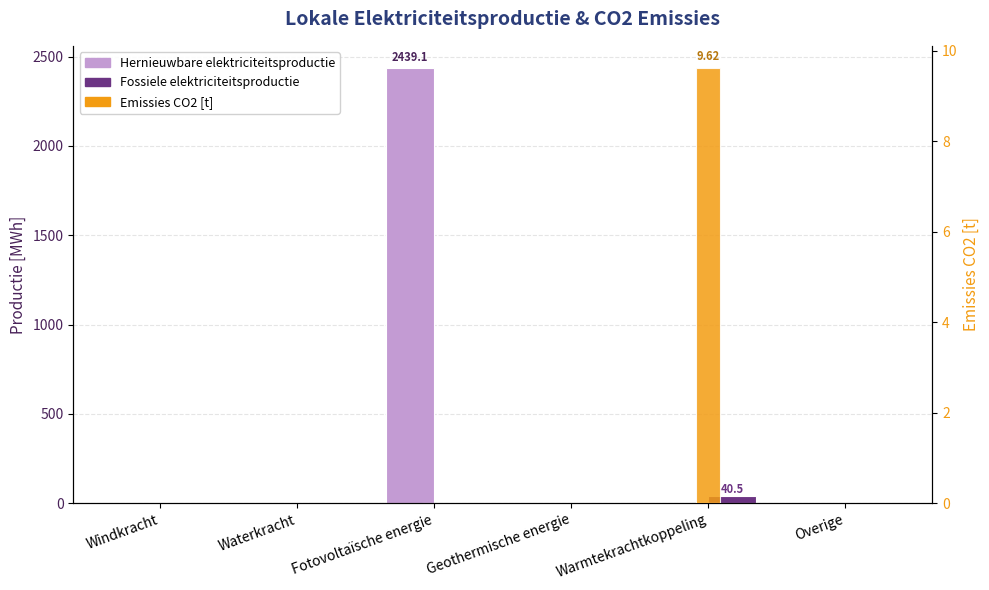

What position from the right is Waterkracht?

5